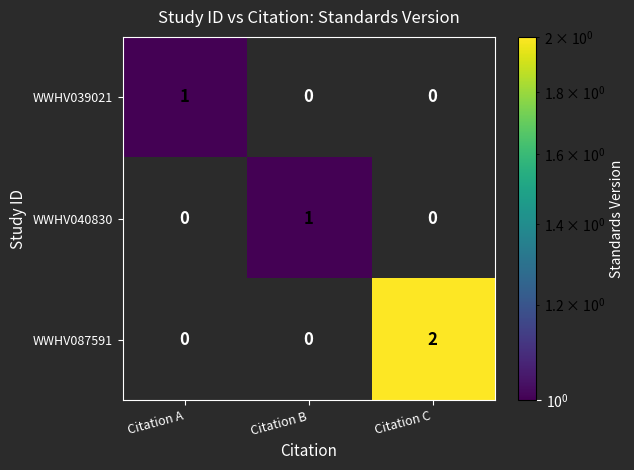

What is the total value across all series at Citation A?

1